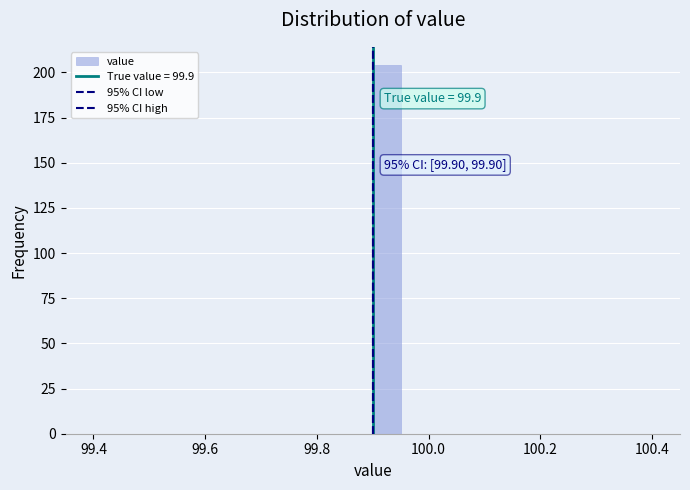

Read against the x-axis, roughly where is the centre of the tallest bar?

99.92